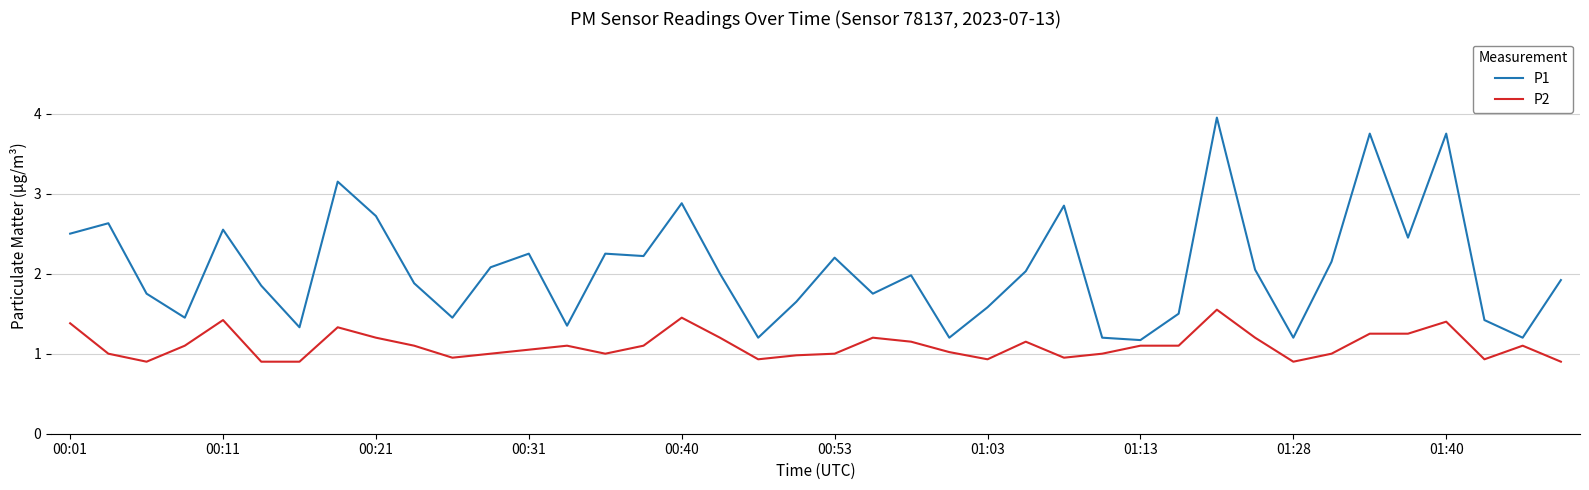

Which series has the largest range (max minus min)?

P1